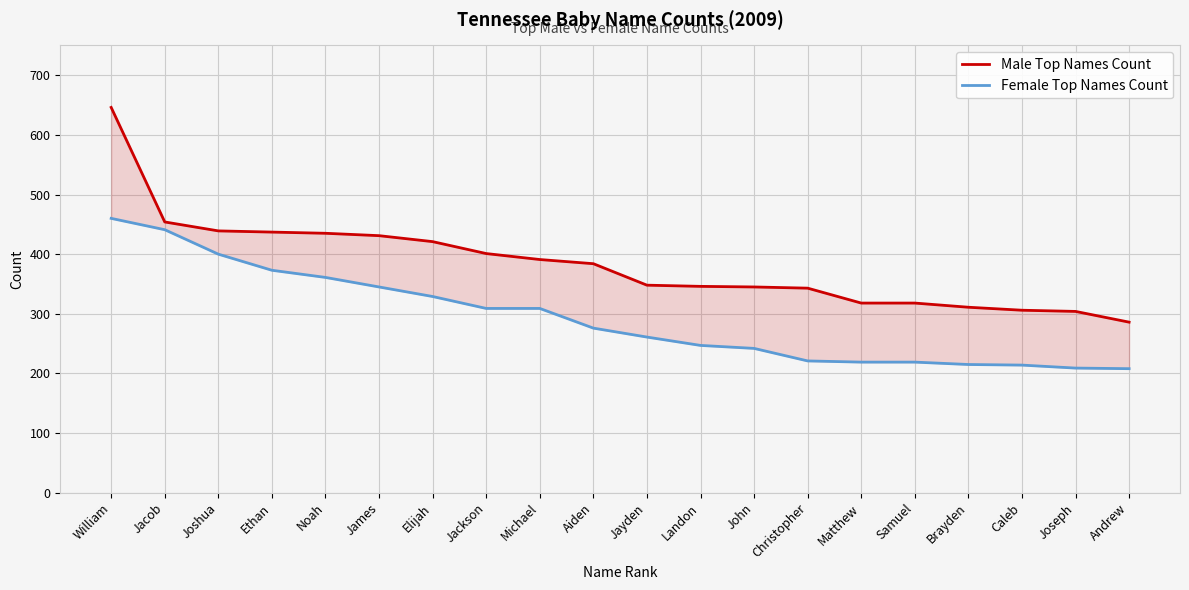

Which series has the largest range (max minus min)?

Male Top Names Count